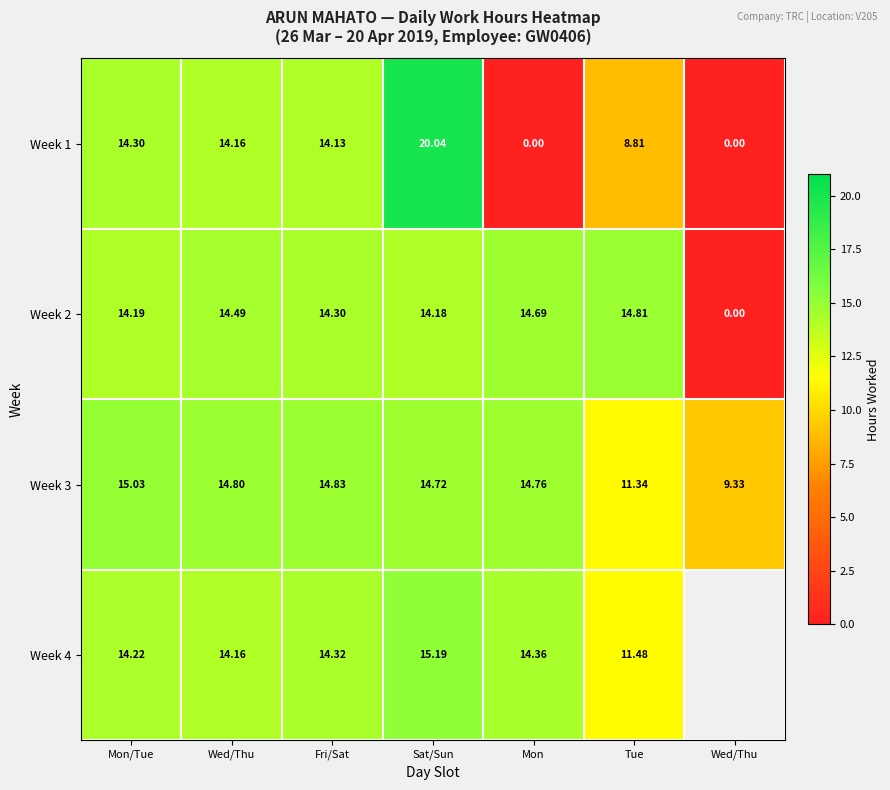

What is the total value across all series at Sat/Sun?

64.1